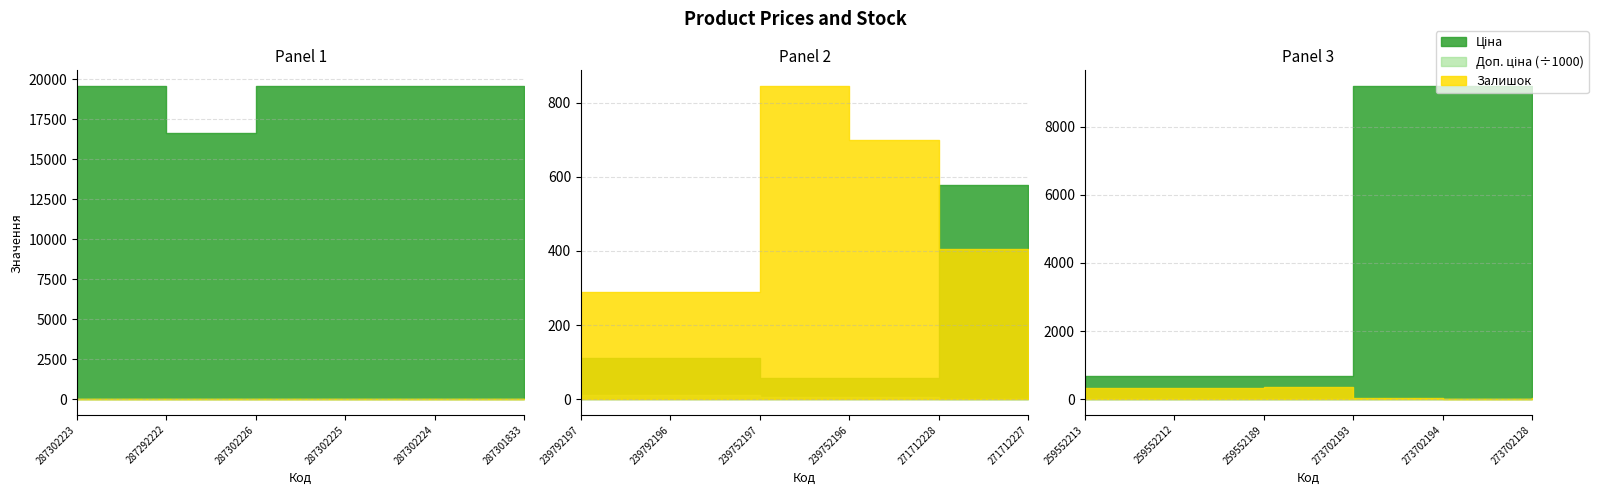

Reading left to right, transcribe all the data shown in this chart.

Ціна: 287302223=19564.9	287292222=16636.8	287302226=19564.9	287302225=19564.9	287302224=19564.9	287301833=19564.9	239792197=111.8	239792196=111.8	239752197=55.9	239752196=55.9	271712228=578.1	271712227=578.1	259552213=679.8	259552212=679.8	259552189=679.8	273702193=9196.3	273702194=9196.3	273702128=9196.3
Доп. ціна: 287302223=19564.9	287292222=16636.8	287302226=19564.9	287302225=19564.9	287302224=19564.9	287301833=19564.9	239792197=11182.0	239792196=11182.0	239752197=5591.0	239752196=5591.0	271712228=1060.0	271712227=1060.0	259552213=1004.1	259552212=1004.1	259552189=1004.1	273702193=9196.3	273702194=9196.3	273702128=9196.3
Залишок: 287302223=7.0	287292222=1.0	287302226=7.0	287302225=0.0	287302224=3.0	287301833=0.0	239792197=289.0	239792196=290.0	239752197=845.0	239752196=698.0	271712228=405.0	271712227=353.0	259552213=317.0	259552212=334.0	259552189=348.0	273702193=20.0	273702194=18.0	273702128=34.0